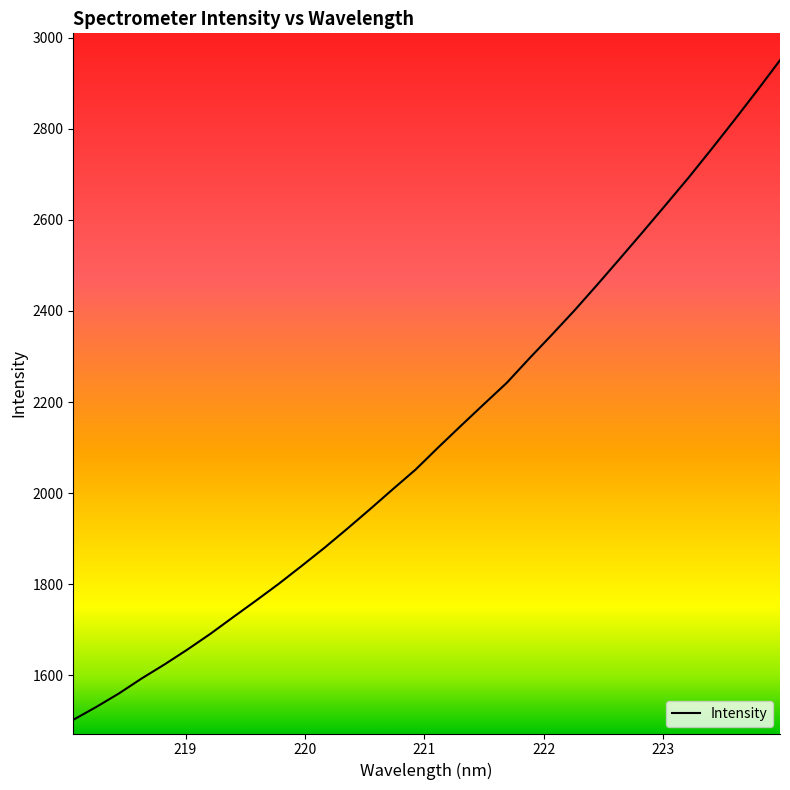

What is the smallest value displayed?

1502.7